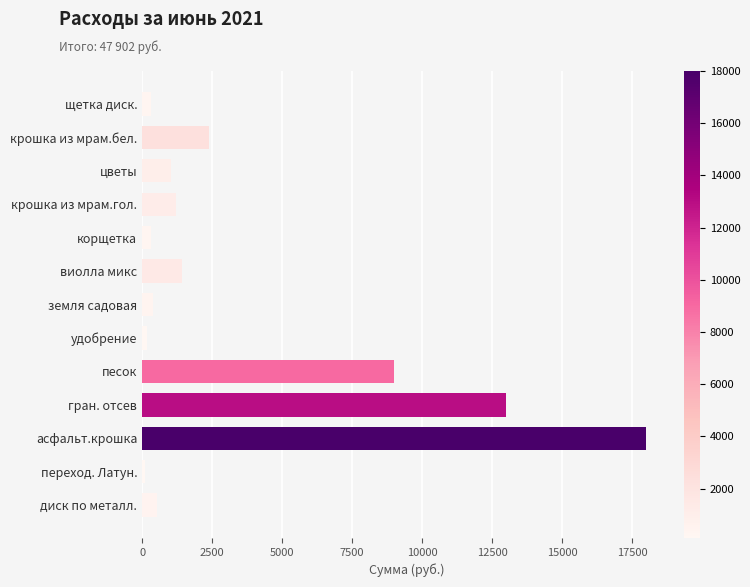

The chart shows a value of 13000 at гран. отсев. True or false?

True